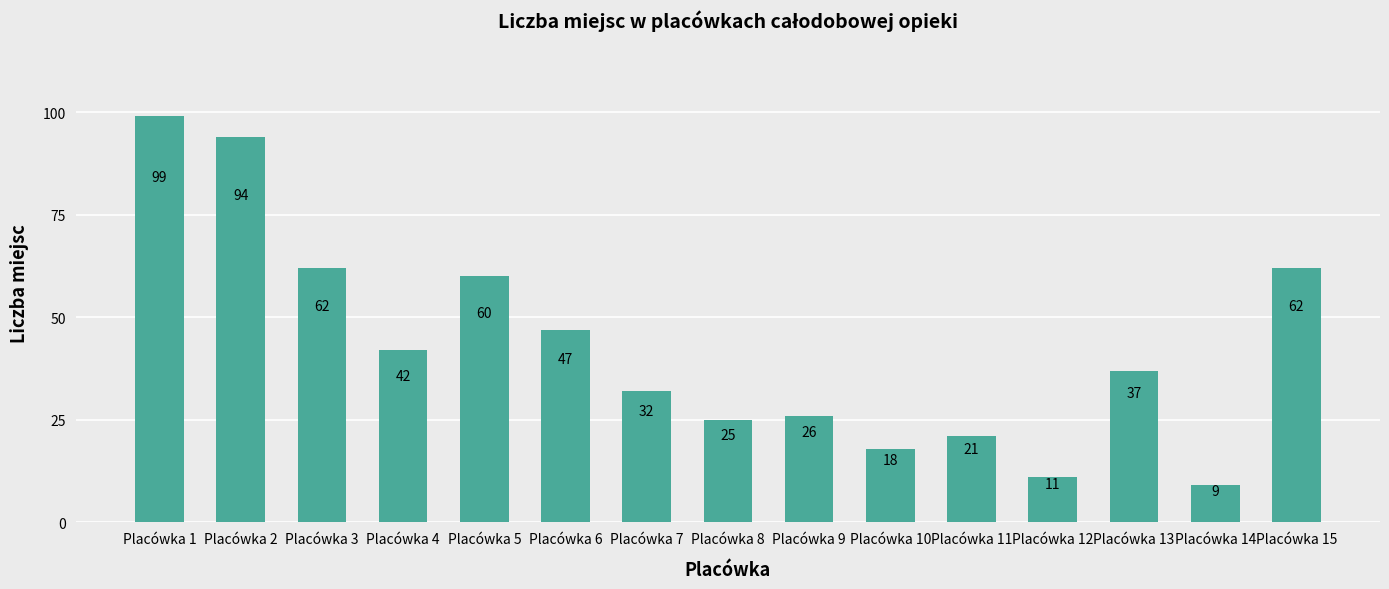

What is the change in value from Placówka 5 to Placówka 13?

-23